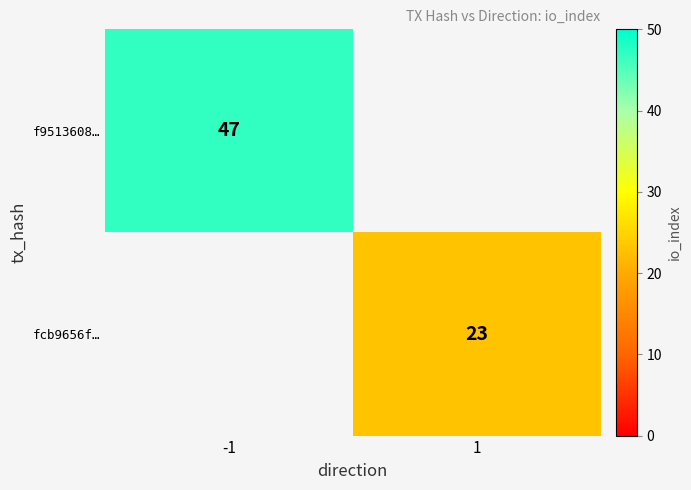

What is the minimum value shown in the chart?

23.0